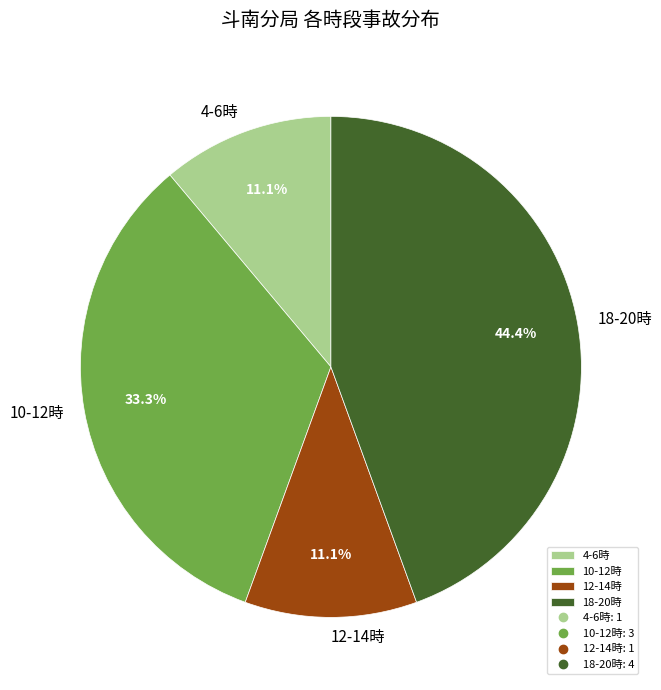

True or false: 4-6時 accounts for 11% of the total.

True